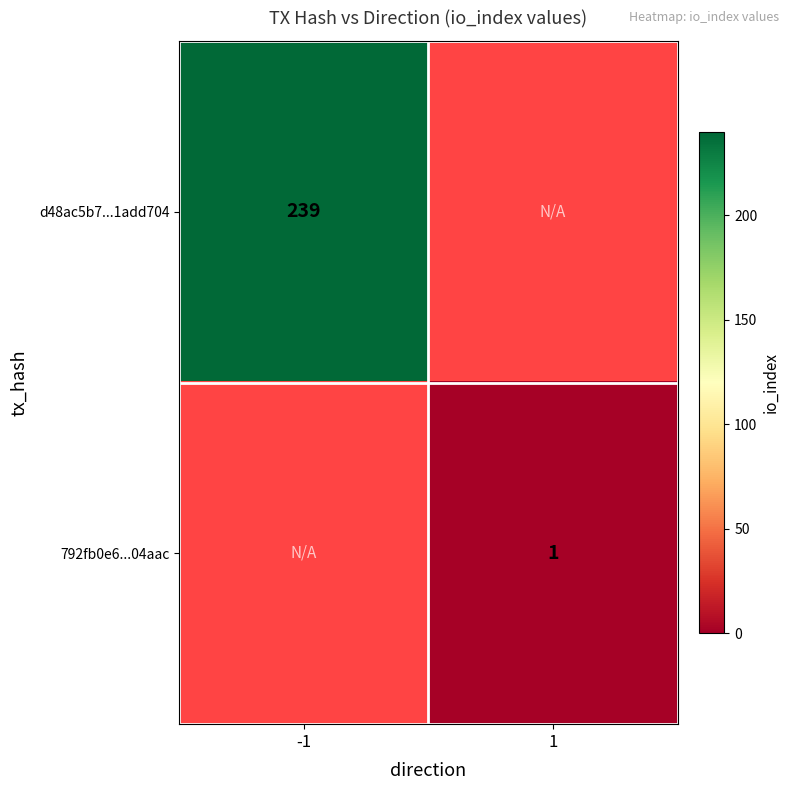

True or false: 792fb0e6...04aac has a value of 1 at 1.

True